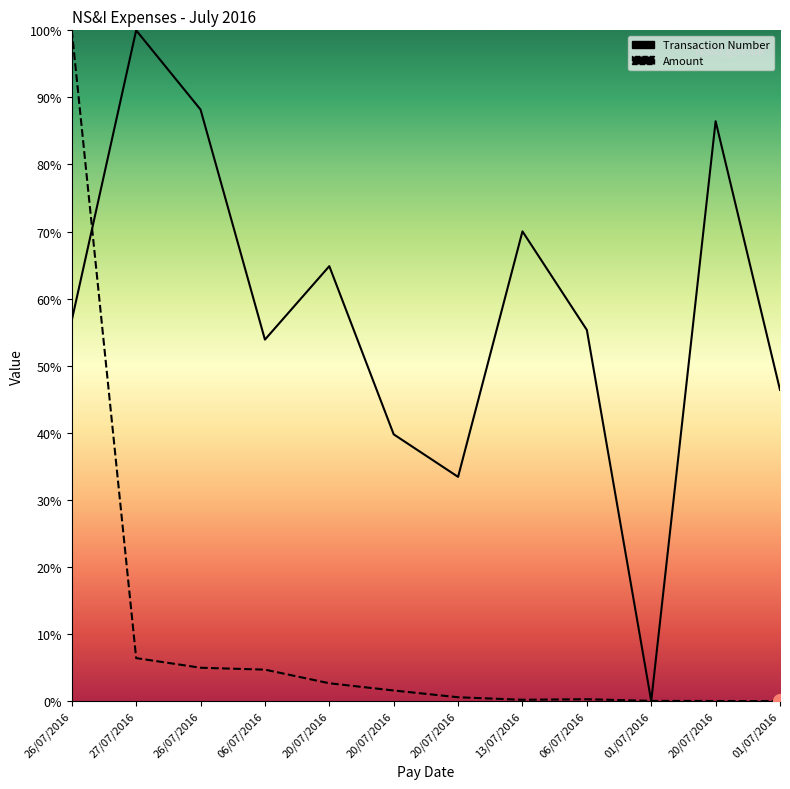

Read the Transaction Number value at 20/07/2016.

0.9